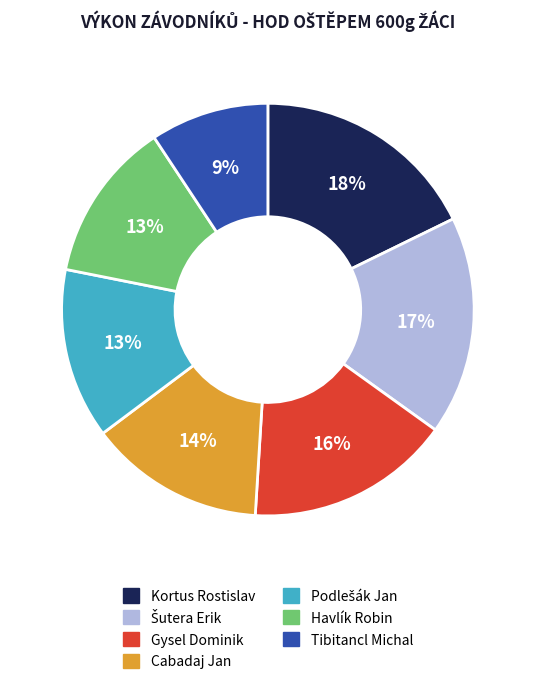

To the nearest percent, what is the average slice percentage?

14%